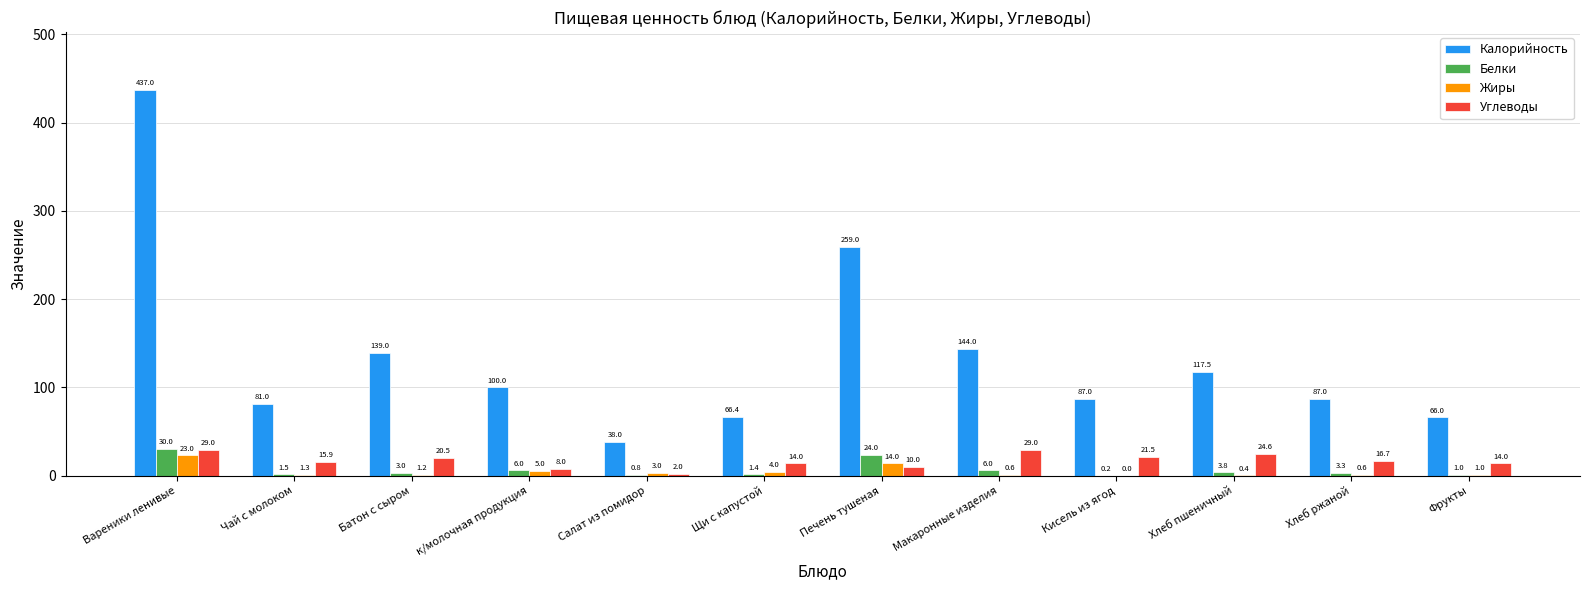

Is it true that Жиры equals 0.6 at Макаронные изделия?

True